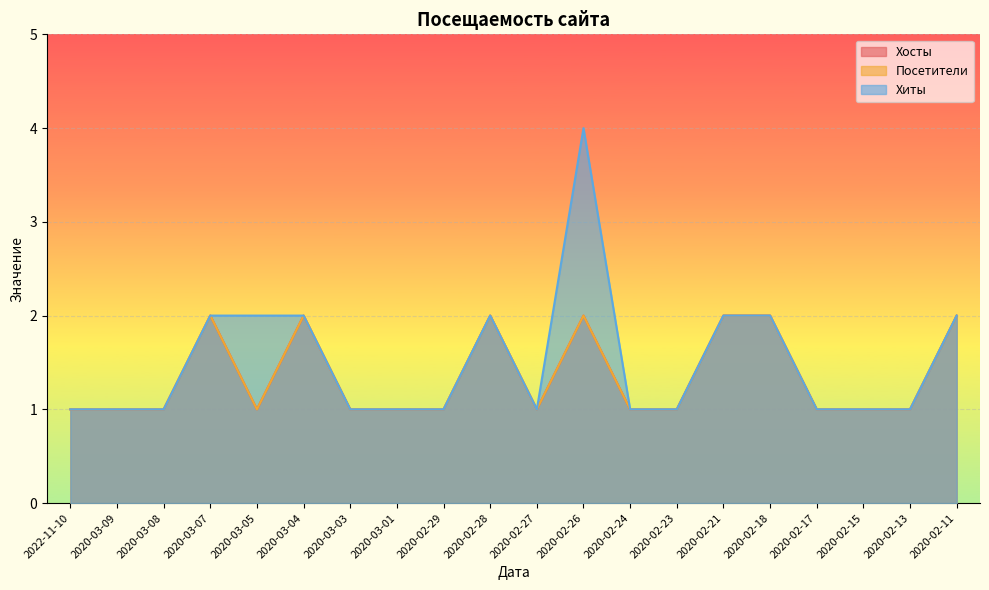

What is the label of the 9th point from the left?

2020-02-29